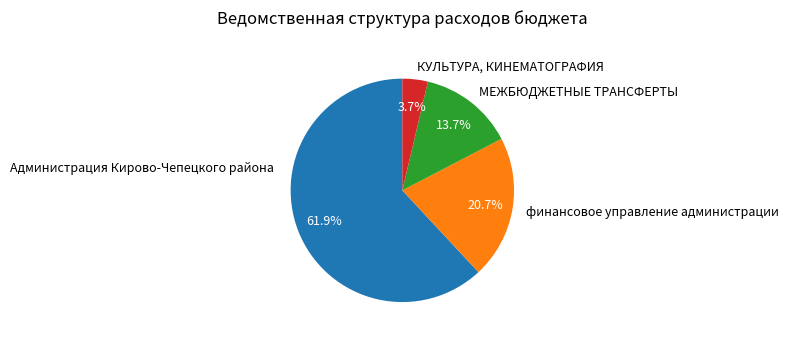

To the nearest percent, what portion does МЕЖБЮДЖЕТНЫЕ ТРАНСФЕРТЫ represent?

14%